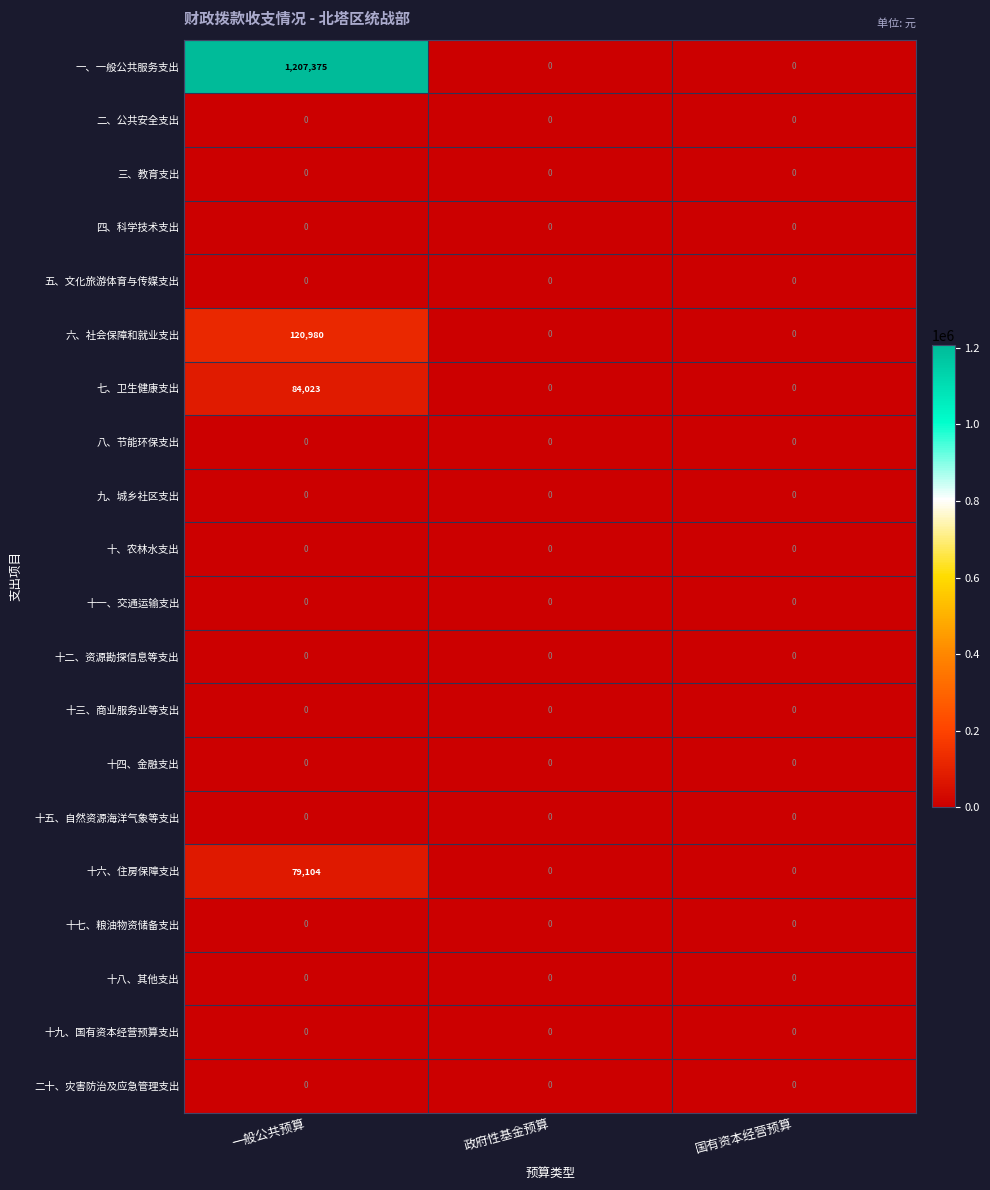

What is the sum of all 一、一般公共服务支出 values?

1207375